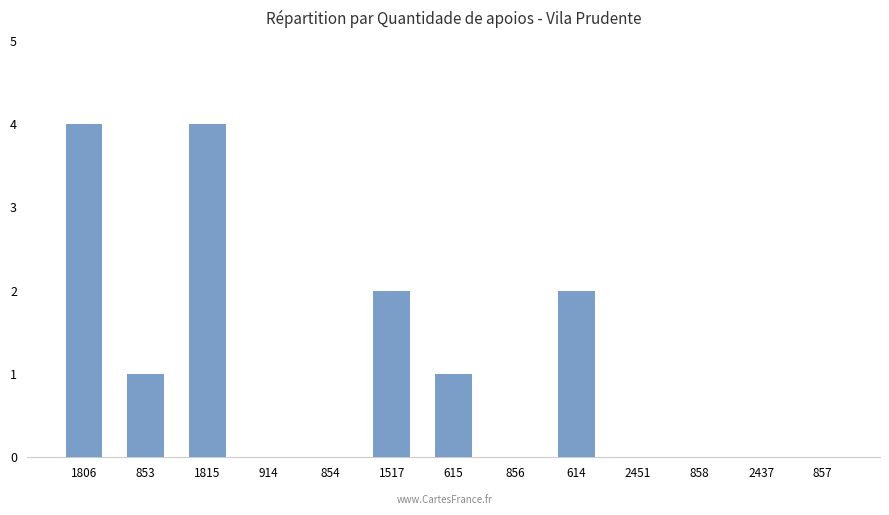

What is the maximum value shown in the chart?

4